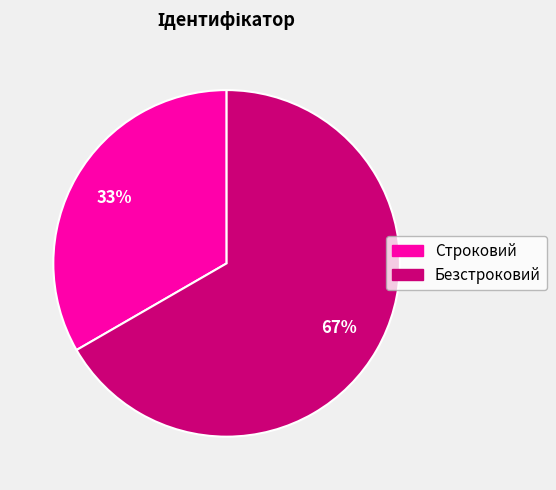

How many slices are in this pie chart?

2